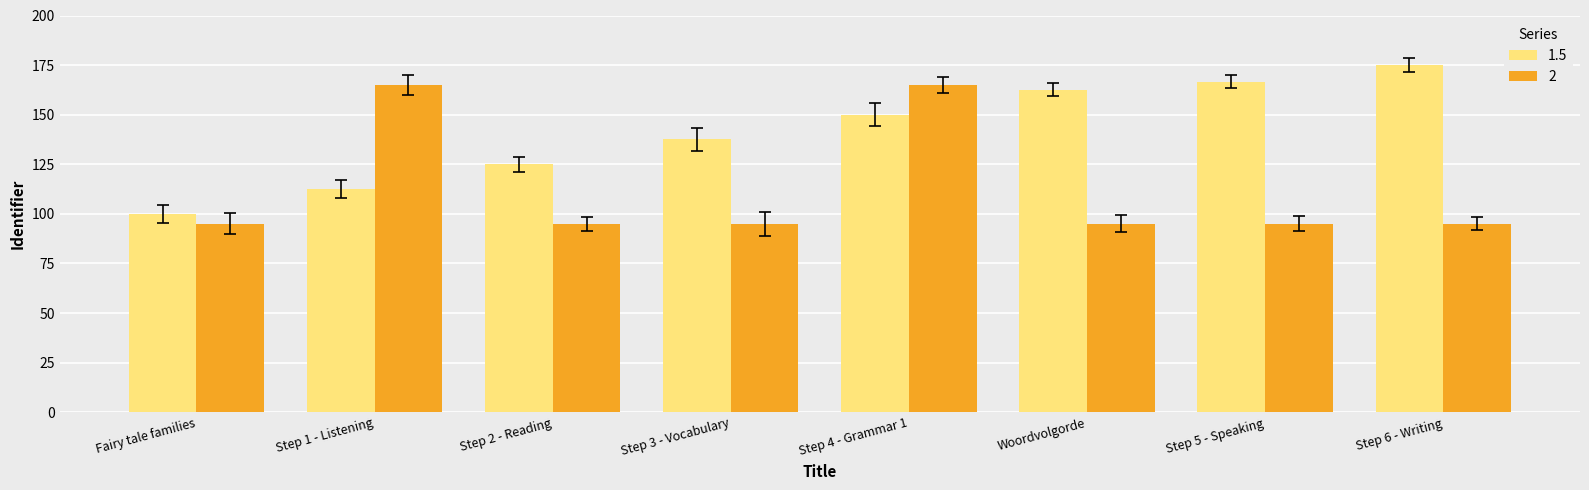

Which has a higher value, Step 1 - Listening or Step 2 - Reading?

Step 2 - Reading